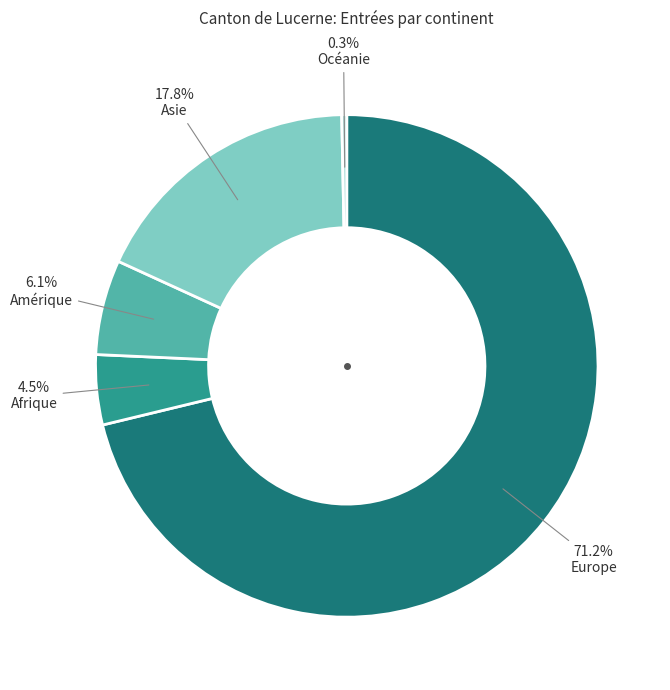

Is it true that Amérique is 6% of the pie?

True